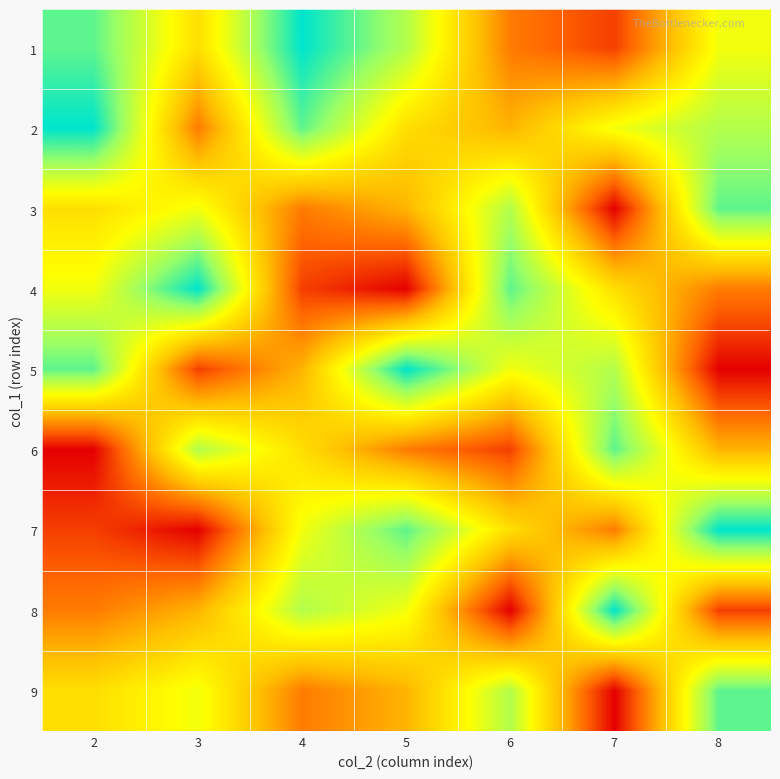

What is the difference between the highest and lowest values at 6?

7